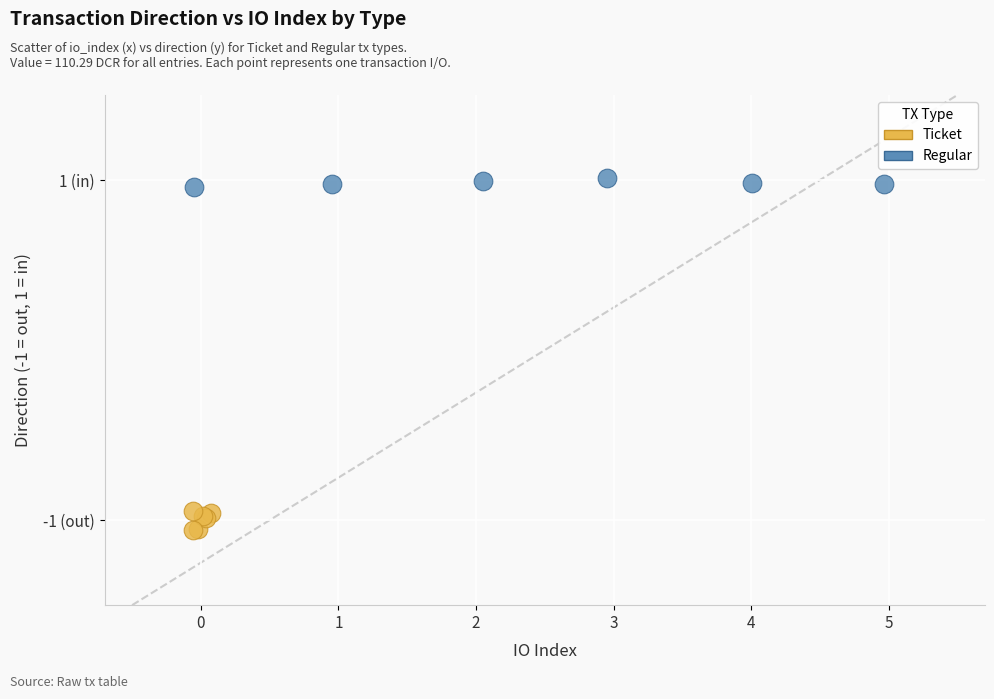

What are all the series names shown in the legend?

Ticket, Regular